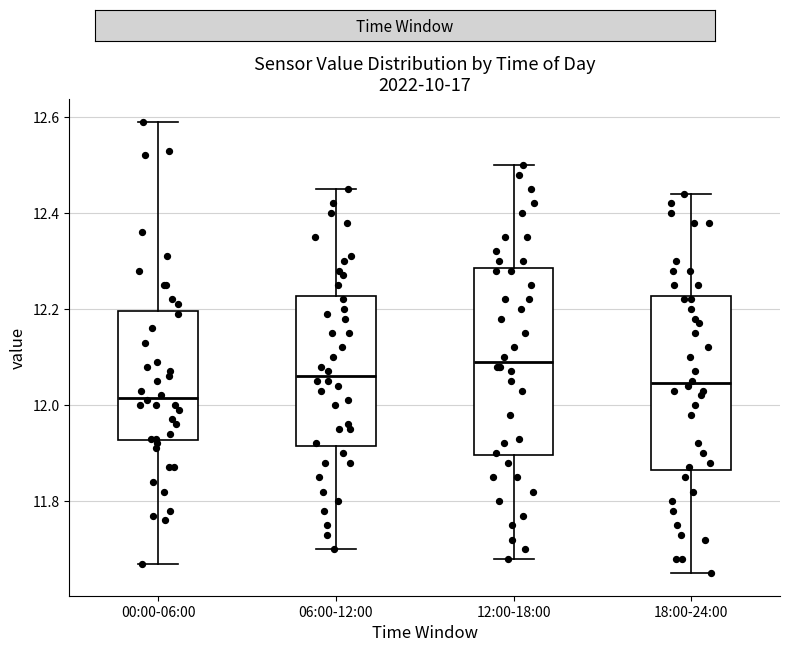

Reading left to right, read every box against the y-axis: the position of its median line, the range the box covers, and the ends of its whiskers. The values are not printed on the chart, so give them approximately, as read against the axis.

00:00-06:00: median 12.02, box 11.92 to 12.20, whiskers 11.68 to 12.60
06:00-12:00: median 12.06, box 11.92 to 12.22, whiskers 11.70 to 12.46
12:00-18:00: median 12.10, box 11.90 to 12.28, whiskers 11.68 to 12.50
18:00-24:00: median 12.04, box 11.86 to 12.22, whiskers 11.66 to 12.44